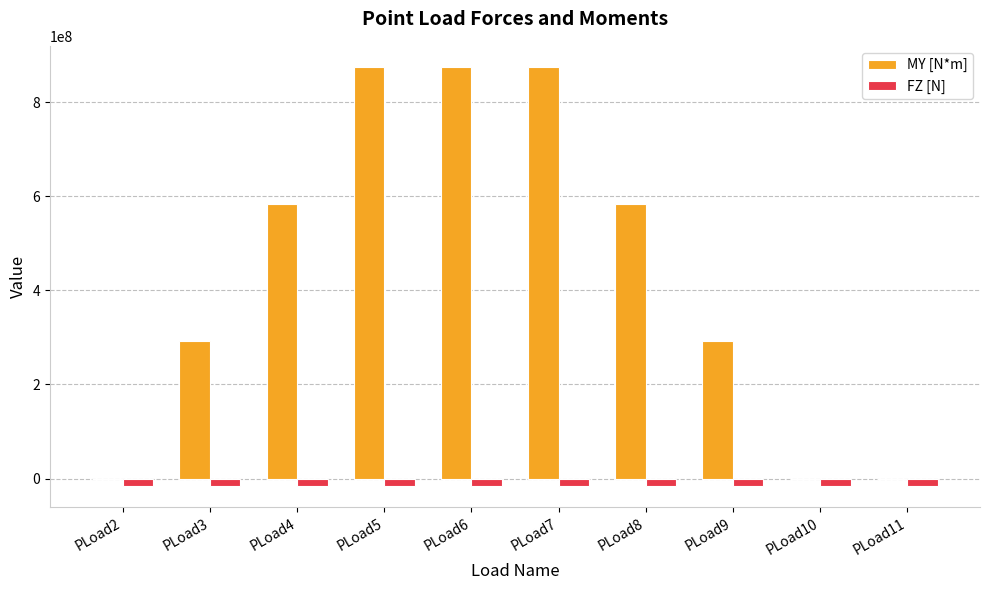

What is the sum of all MY [N*m] values?

4374000000